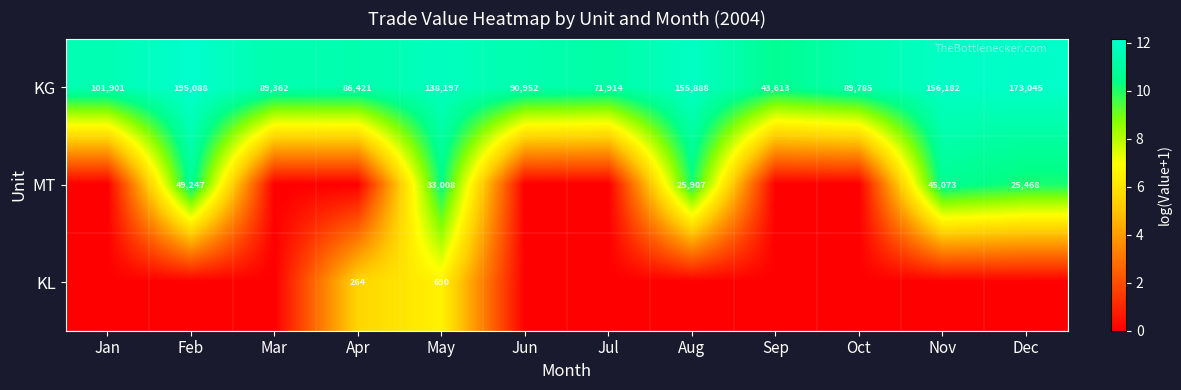

How many data points does each series have?

12